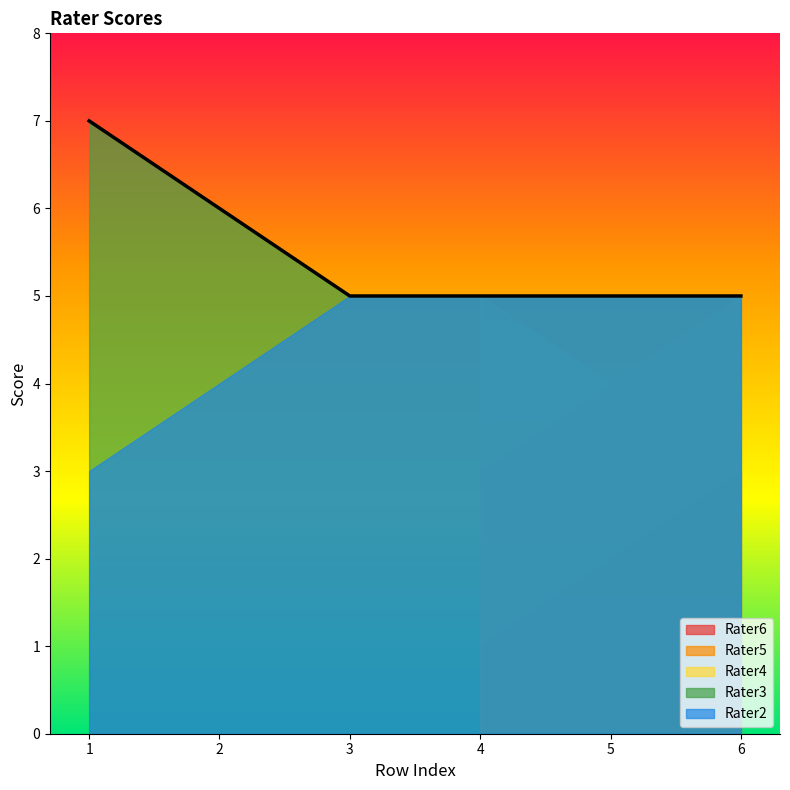

What is the maximum value for Rater3?

7